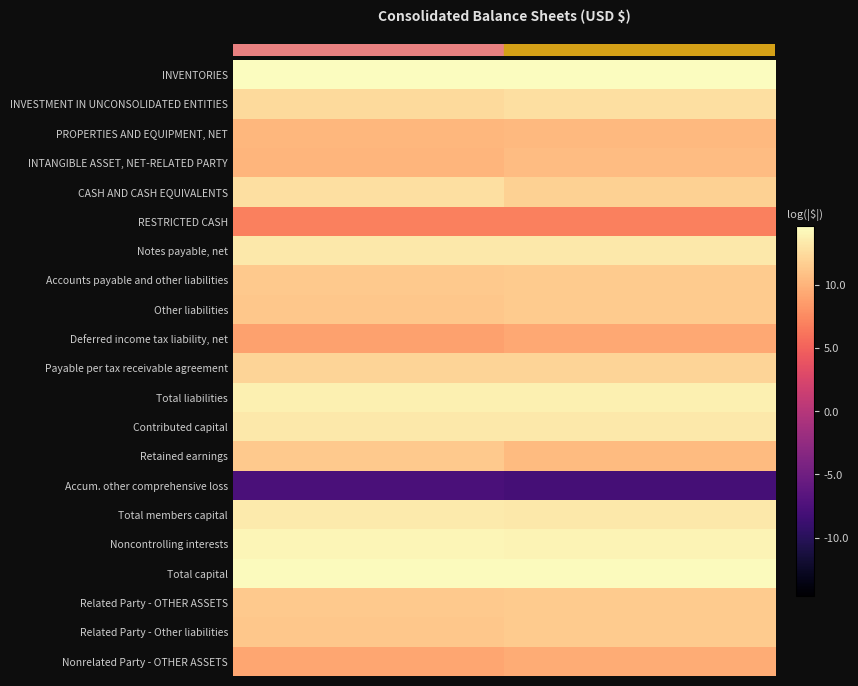

Reading left to right, what are all the values shown in this chart?

INVENTORIES: Dec. 31, 2023=14.6	Dec. 31, 2022=14.6
INVESTMENT IN UNCONSOLIDATED ENTITIES: Dec. 31, 2023=12.4	Dec. 31, 2022=12.7
PROPERTIES AND EQUIPMENT, NET: Dec. 31, 2023=10.3	Dec. 31, 2022=10.3
INTANGIBLE ASSET, NET-RELATED PARTY: Dec. 31, 2023=10.1	Dec. 31, 2022=10.6
CASH AND CASH EQUIVALENTS: Dec. 31, 2023=12.8	Dec. 31, 2022=11.8
RESTRICTED CASH: Dec. 31, 2023=6.9	Dec. 31, 2022=6.9
Notes payable, net: Dec. 31, 2023=13.3	Dec. 31, 2022=13.3
Accounts payable and other liabilities: Dec. 31, 2023=11.3	Dec. 31, 2022=11.5
Other liabilities: Dec. 31, 2023=11.3	Dec. 31, 2022=11.4
Deferred income tax liability, net: Dec. 31, 2023=8.9	Dec. 31, 2022=9.4
Payable per tax receivable agreement: Dec. 31, 2023=12.1	Dec. 31, 2022=12.1
Total liabilities: Dec. 31, 2023=13.8	Dec. 31, 2022=13.8
Contributed capital: Dec. 31, 2023=13.3	Dec. 31, 2022=13.3
Retained earnings: Dec. 31, 2023=11.4	Dec. 31, 2022=10.4
Accum. other comprehensive loss: Dec. 31, 2023=-7.8	Dec. 31, 2022=-8.0
Total members capital: Dec. 31, 2023=13.4	Dec. 31, 2022=13.3
Noncontrolling interests: Dec. 31, 2023=14.1	Dec. 31, 2022=14.0
Total capital: Dec. 31, 2023=14.5	Dec. 31, 2022=14.4
Related Party - OTHER ASSETS: Dec. 31, 2023=11.3	Dec. 31, 2022=11.5
Related Party - Other liabilities: Dec. 31, 2023=11.3	Dec. 31, 2022=11.4
Nonrelated Party - OTHER ASSETS: Dec. 31, 2023=9.2	Dec. 31, 2022=9.6